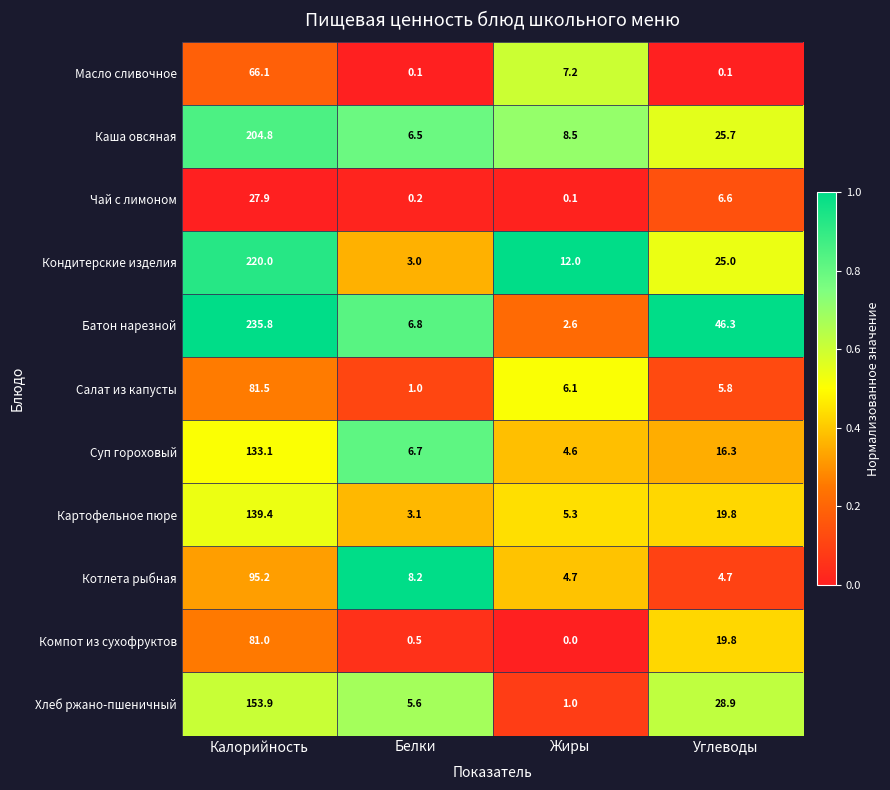

Rank the series at Жиры from lowest to highest value.

Компот из сухофруктов, Чай с лимоном, Хлеб ржано-пшеничный, Батон нарезной, Суп гороховый, Котлета рыбная, Картофельное пюре, Салат из капусты, Масло сливочное, Каша овсяная, Кондитерские изделия